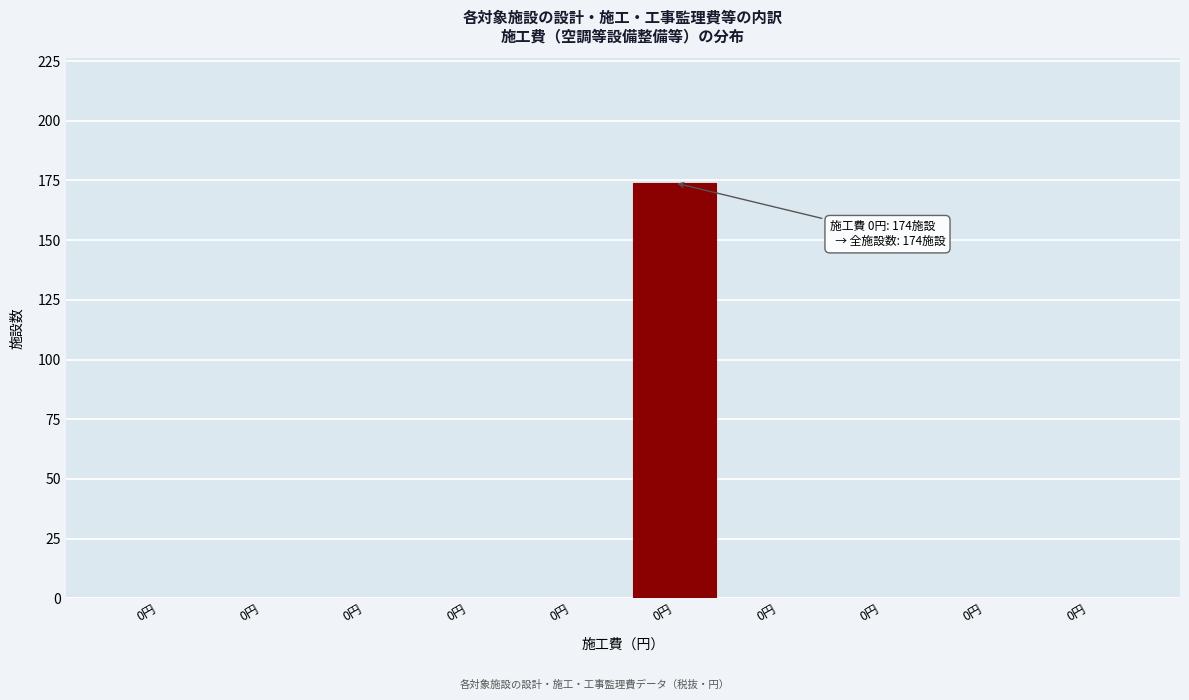

Count the number of categories in the chart.

10